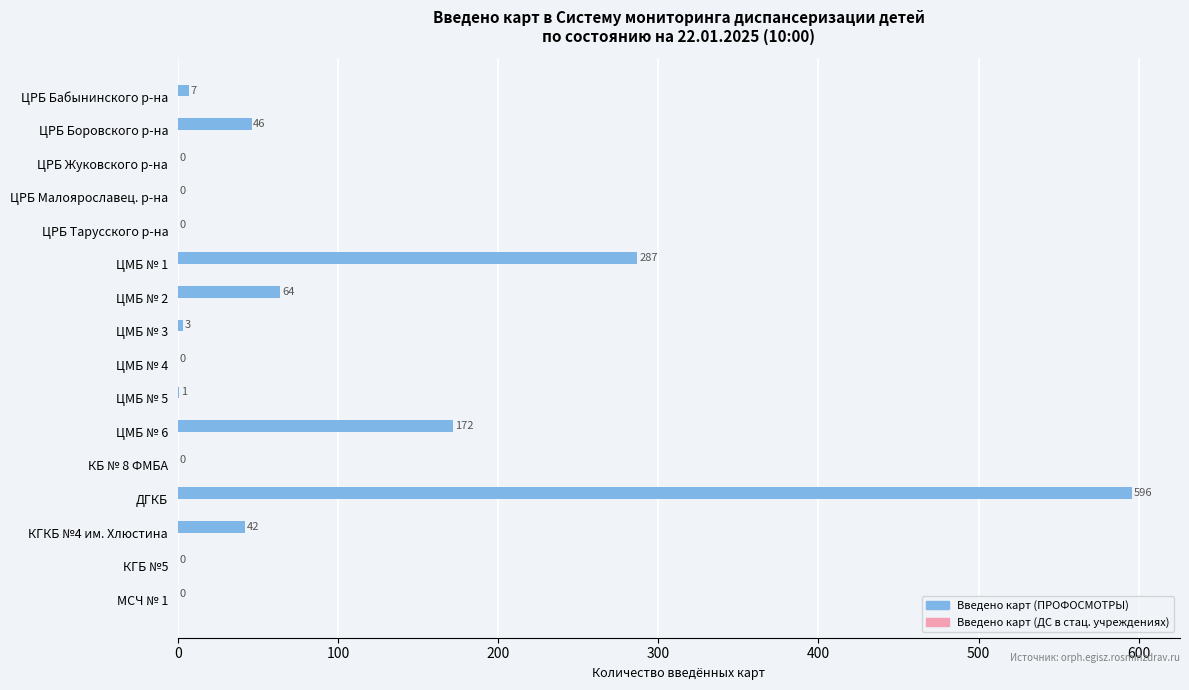

What is the approximate value at ДГКБ, to the nearest 10?

600